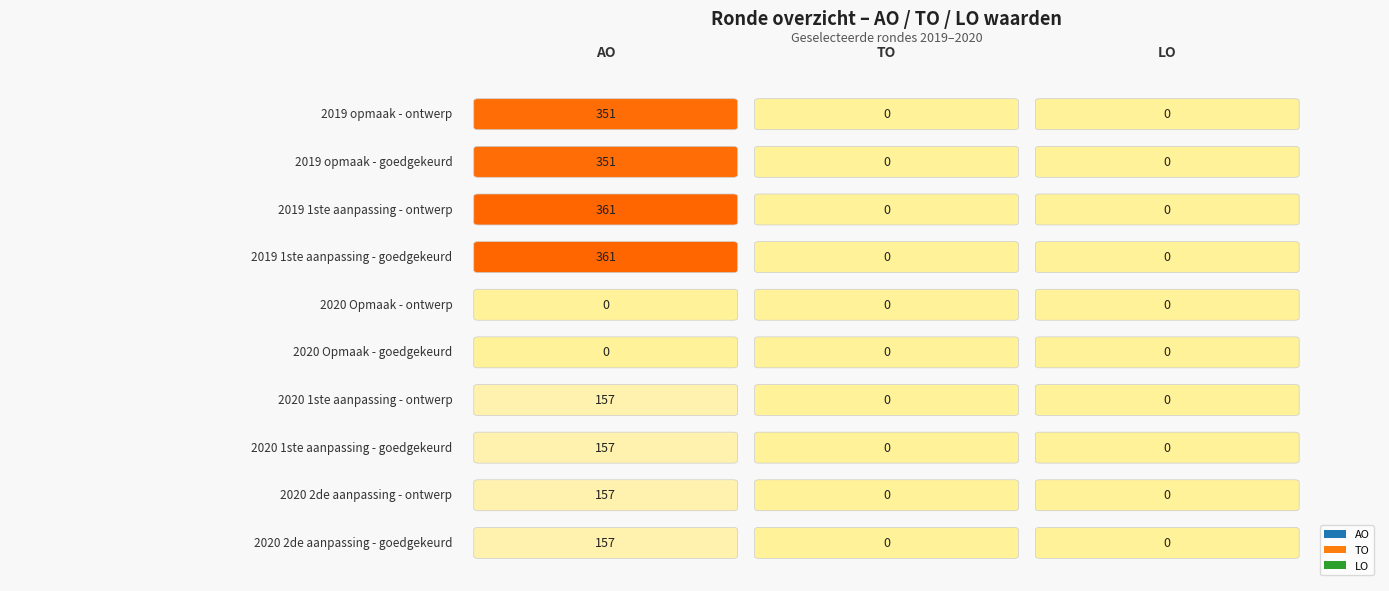

Reading left to right, what are all the values shown in this chart?

AO: 351	351	361	361	0	0	157	157	157	157
TO: 0	0	0	0	0	0	0	0	0	0
LO: 0	0	0	0	0	0	0	0	0	0